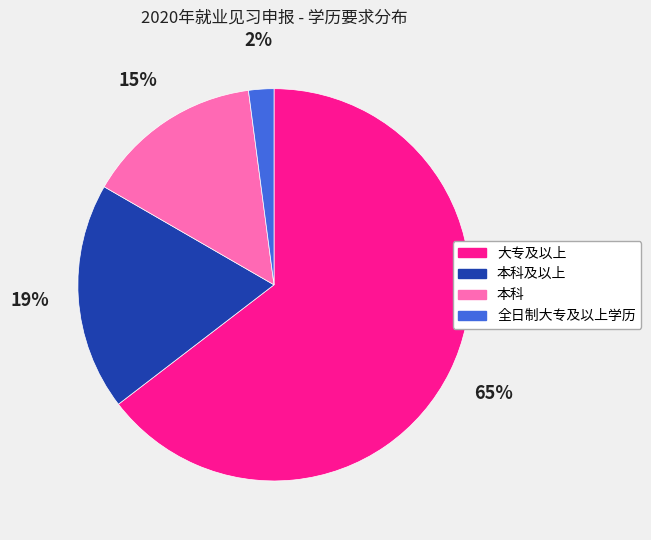

Is there any slice that represents more than half of the pie?

Yes